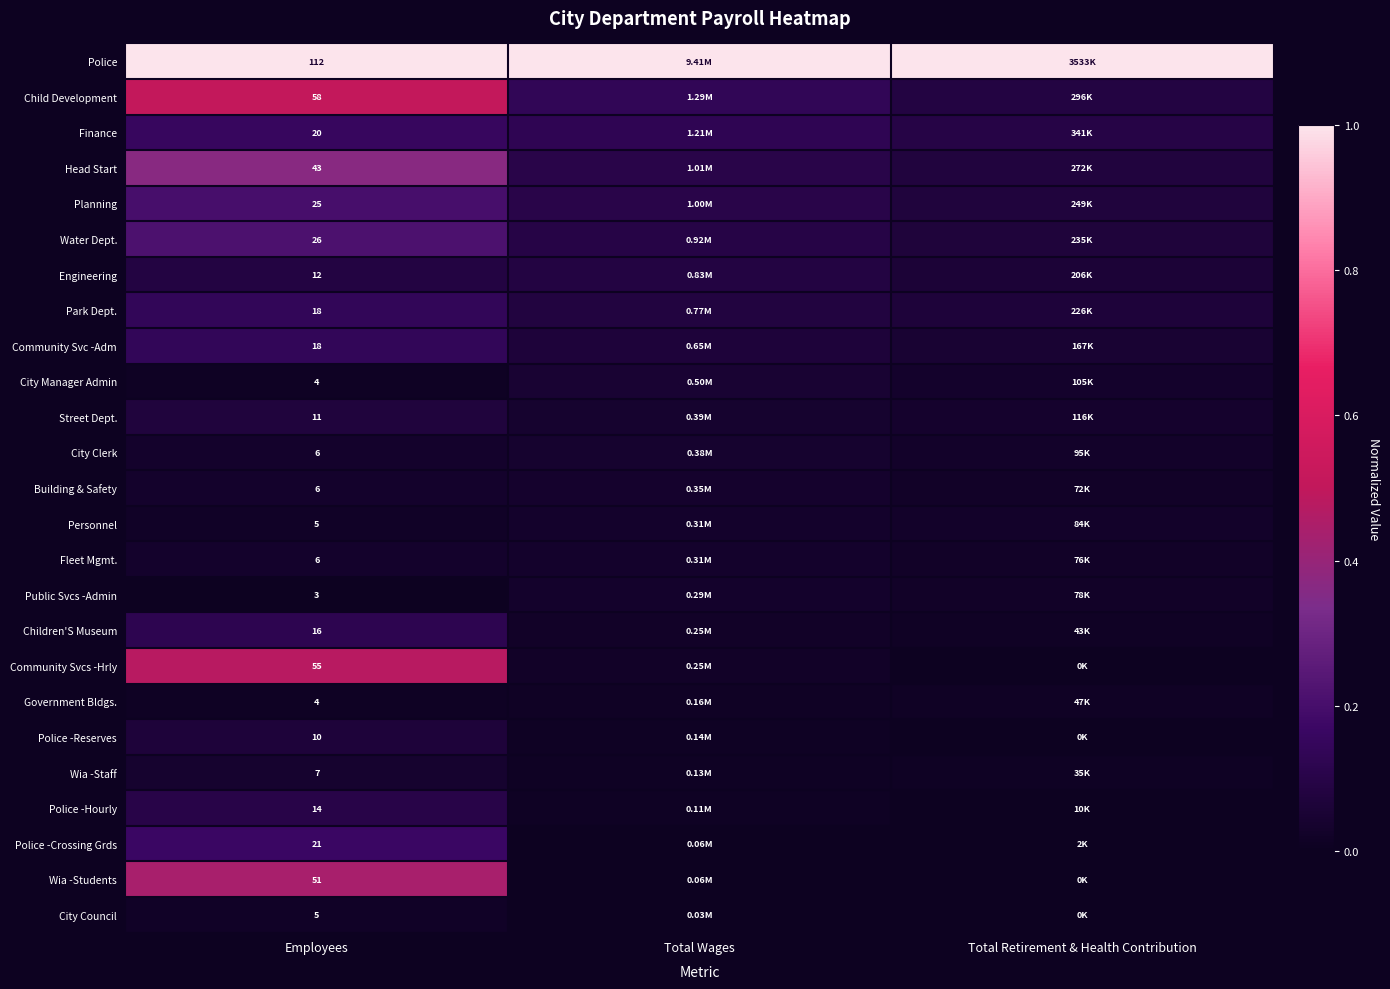

Is the value of Planning at Employees greater than the value of Government Bldgs. at Employees?

Yes